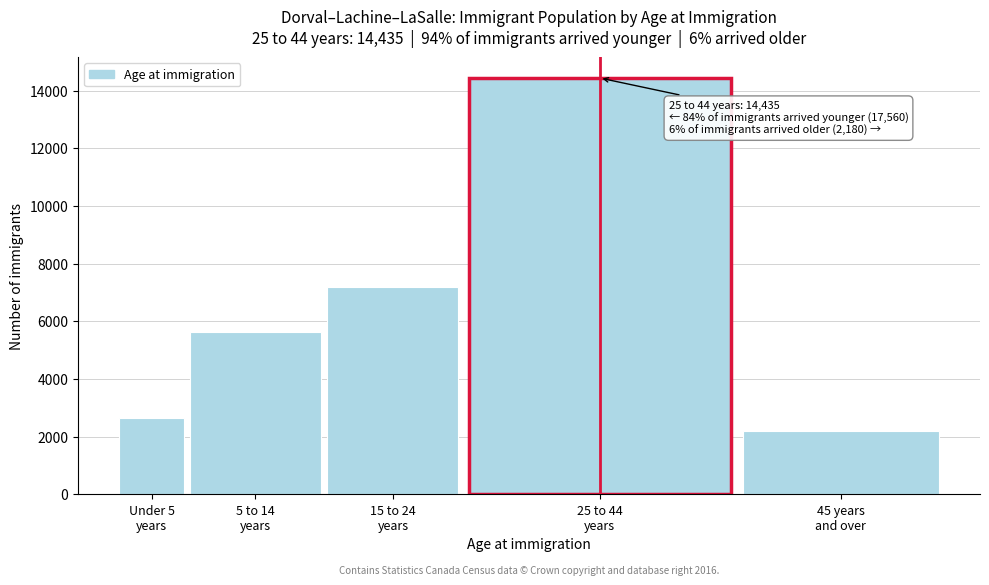

Reading left to right, what are all the values shown in this chart?

2645	5635	7180	14435	2180